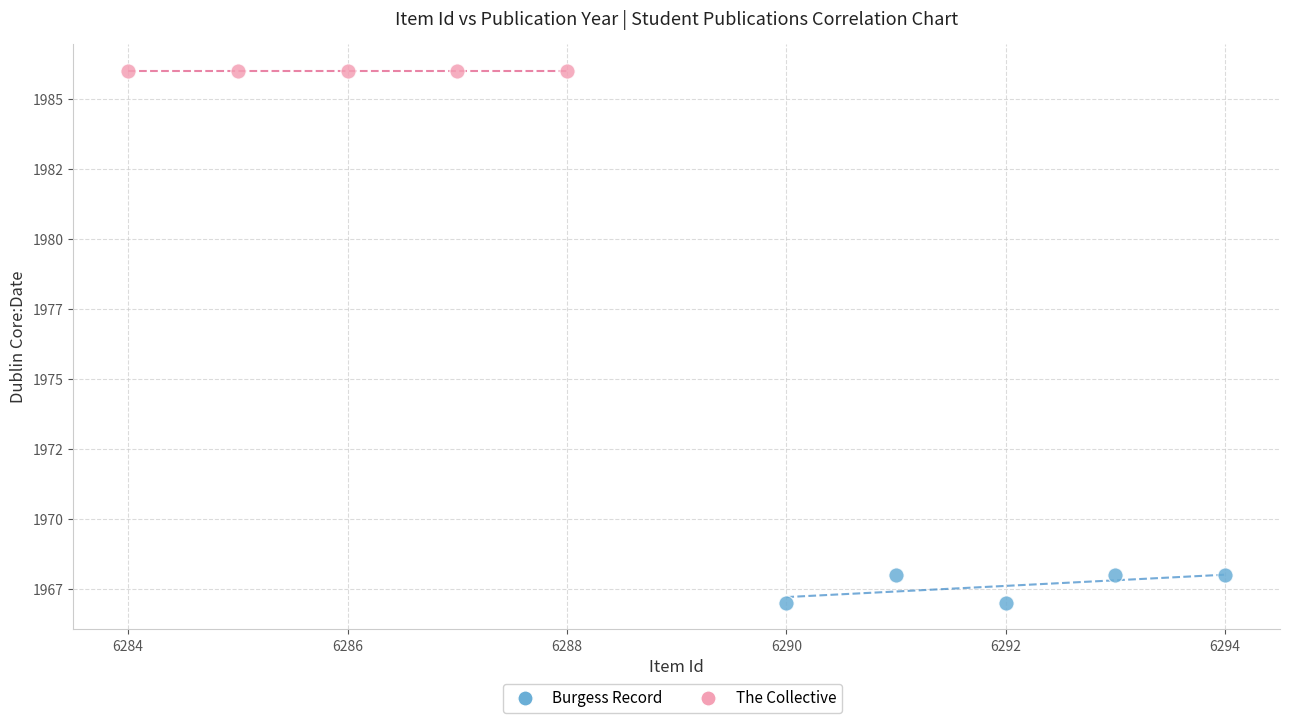

What are all the series names shown in the legend?

Burgess Record, The Collective